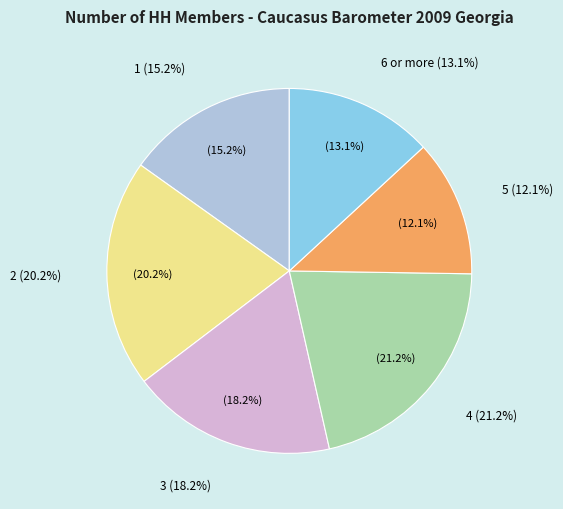

What is the change in value from 1 to 3?

+3